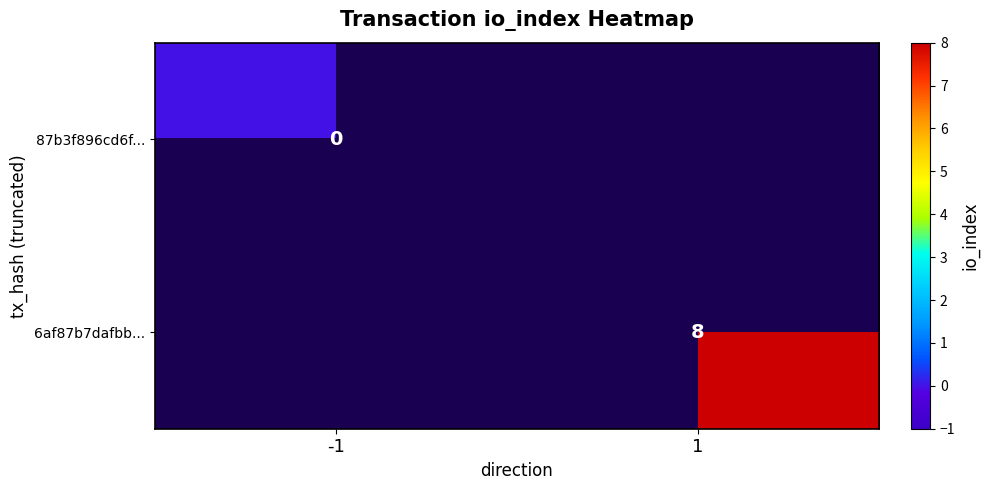

Is the value of 6af87b7dafbb... at 1 greater than the value of 87b3f896cd6f... at -1?

Yes